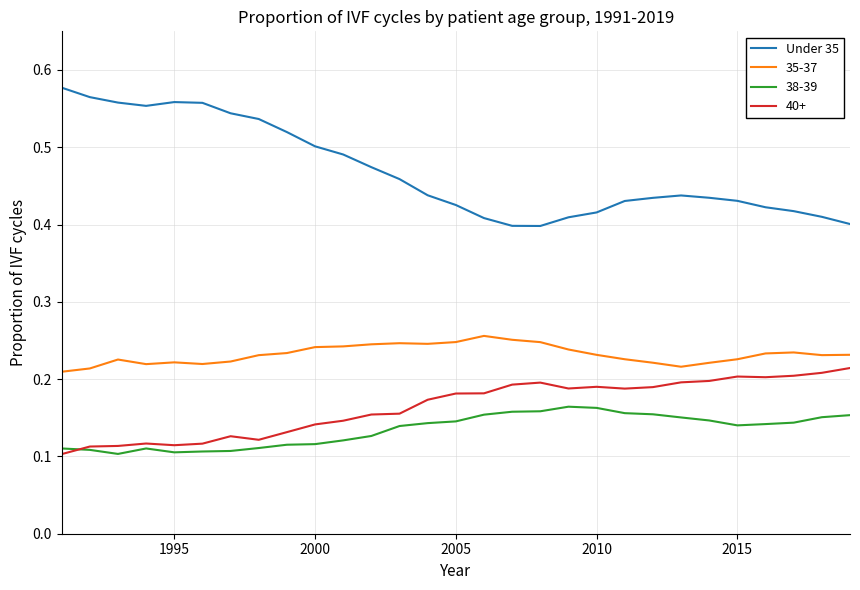

Which series has the widest spread of values?

Under 35